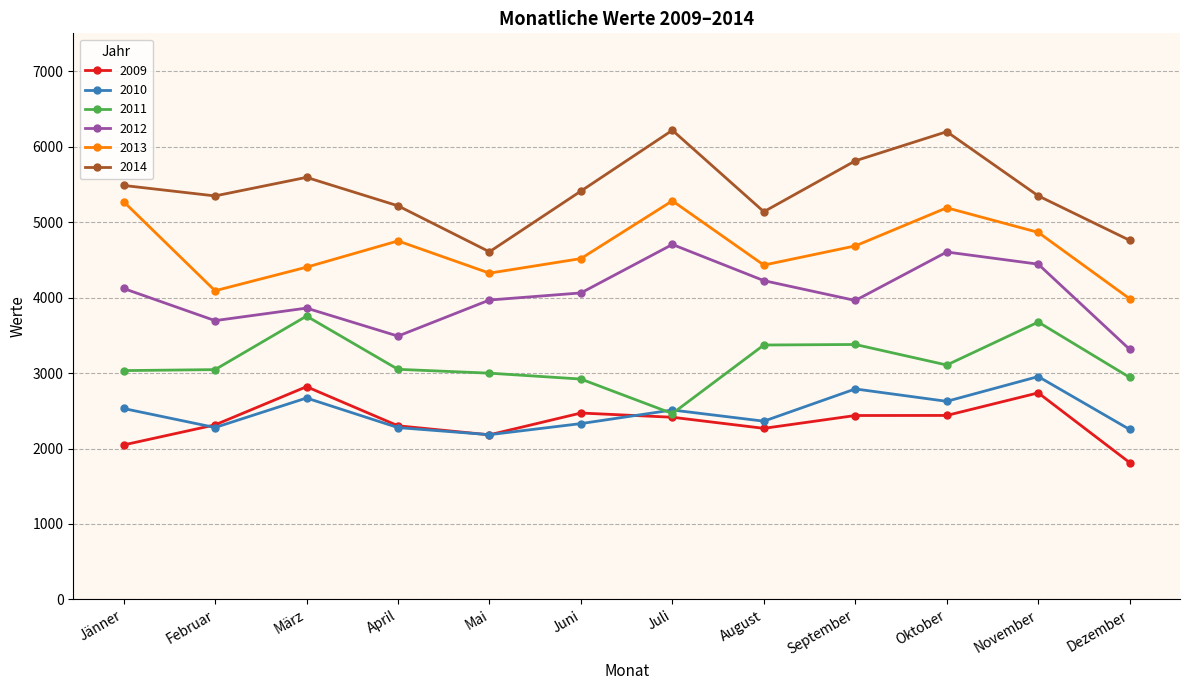

What is the total value across all series at August?

21791